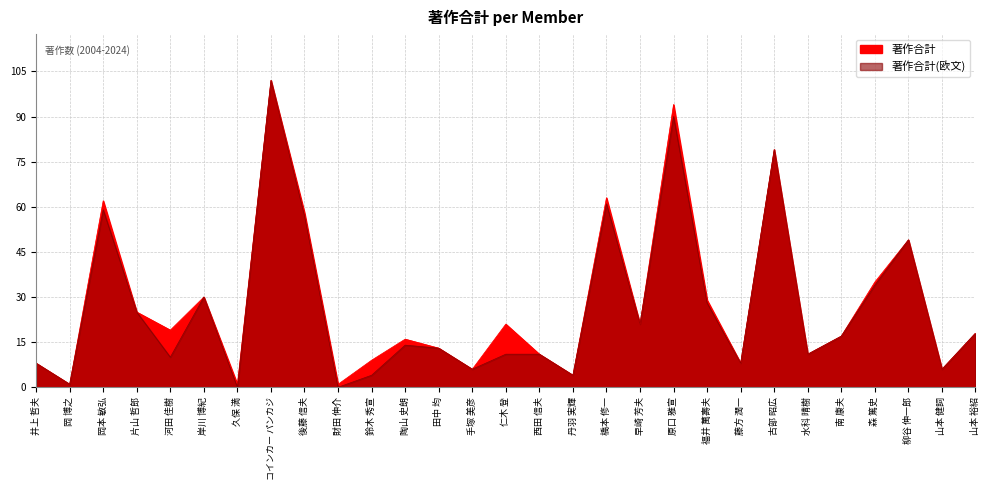

Reading left to right, extract all data points from this chart.

著作合計: 井上 哲夫=8	岡 博之=1	岡本 敏弘=62	片山 哲郎=25	河田 佳樹=19	岸川 博紀=30	久保 満=1	コインカー パンカジ=102	後藤 信夫=58	財田 伸介=1	鈴木 秀宣=9	陶山 史朗=16	田中 均=13	手塚 美彦=6	仁木 登=21	西田 信夫=11	丹羽 実輝=4	橋本 修一=63	早崎 芳夫=21	原口 雅宣=94	福井 萬壽夫=29	藤方 潤一=8	古部 昭広=79	水科 晴樹=11	南 康夫=17	森 篤史=35	柳谷 伸一郎=49	山本 健詞=6	山本 裕紹=18
著作合計(欧文): 井上 哲夫=8	岡 博之=1	岡本 敏弘=59	片山 哲郎=25	河田 佳樹=10	岸川 博紀=30	久保 満=0	コインカー パンカジ=102	後藤 信夫=57	財田 伸介=0	鈴木 秀宣=4	陶山 史朗=14	田中 均=13	手塚 美彦=6	仁木 登=11	西田 信夫=11	丹羽 実輝=4	橋本 修一=61	早崎 芳夫=21	原口 雅宣=90	福井 萬壽夫=28	藤方 潤一=8	古部 昭広=79	水科 晴樹=11	南 康夫=17	森 篤史=34	柳谷 伸一郎=49	山本 健詞=6	山本 裕紹=18